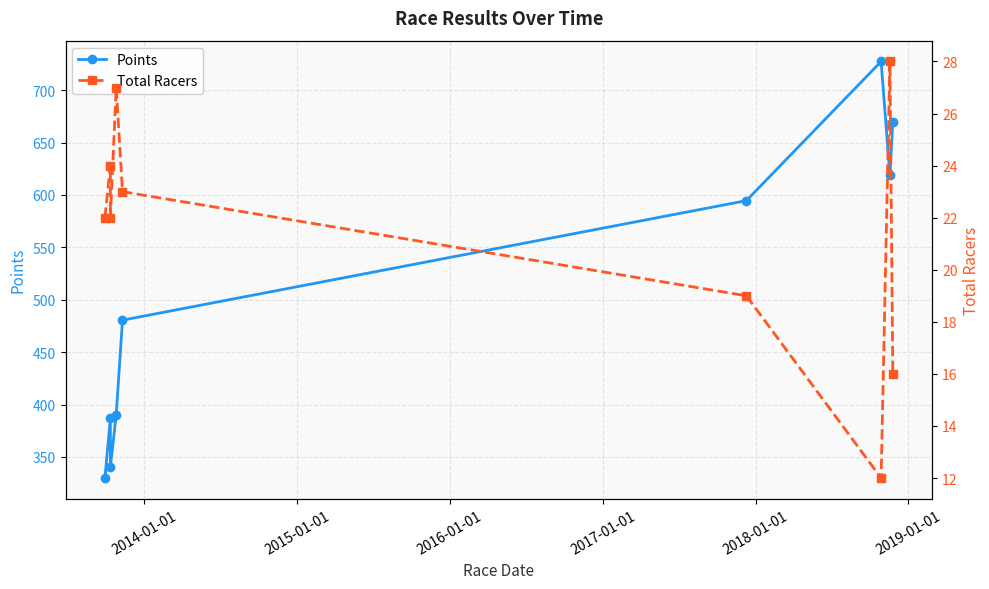

What is the value of the Total Racers point at the 6th from the left?

19.0